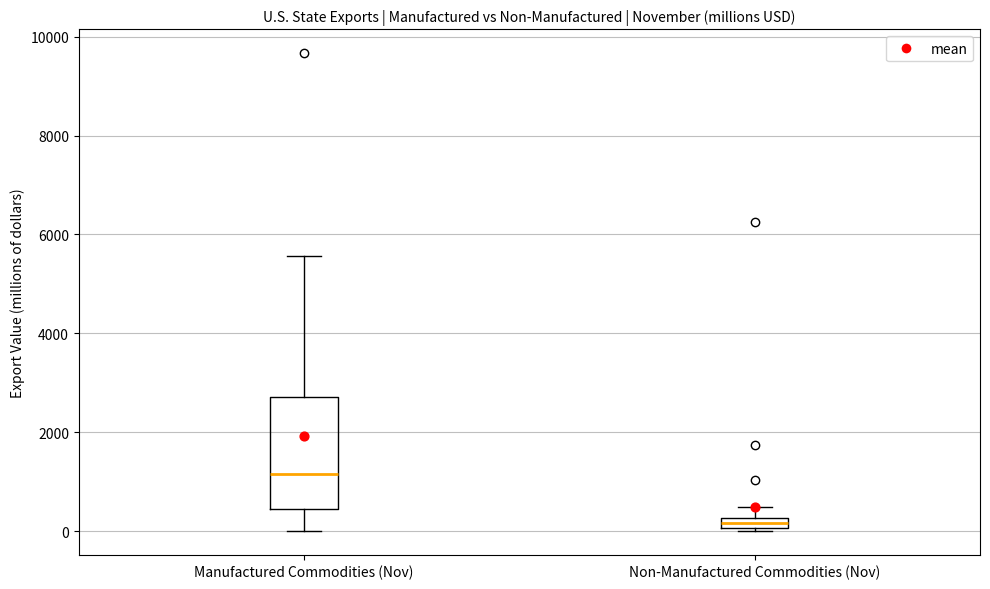

Where does the median line of the box for Manufactured Commodities (Nov) sit on the y-axis? The values are not printed on the chart, so give them approximately, as read against the axis.

1200